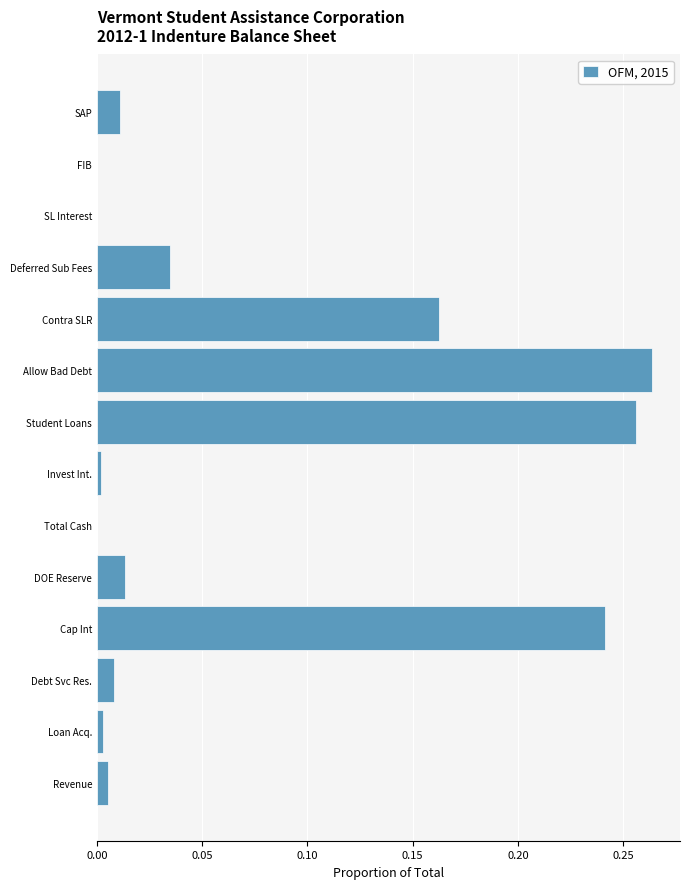

At which category does the chart reach its peak across all series?

Allow Bad Debt